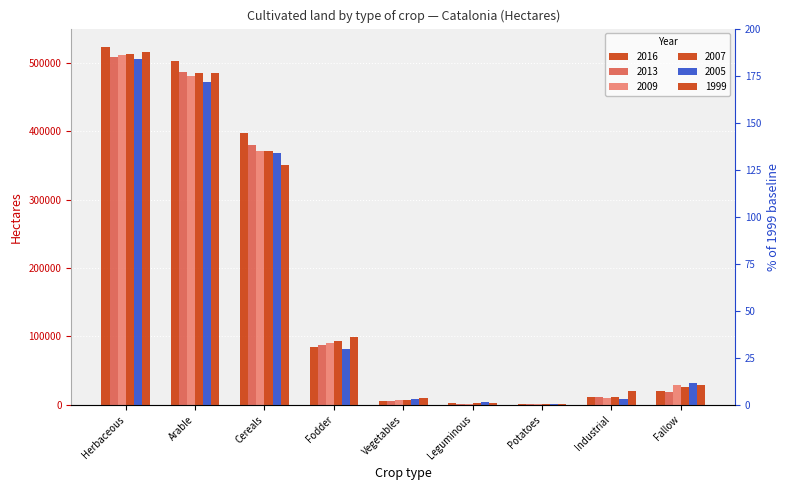

Reading left to right, list all the values displayed in this chart.

2016: 523896	502042	397215	84263	6181	2025	806	11552	20821
2013: 507866	487256	380648	86934	6064	1933	758	10919	19451
2009: 511149	480242	370803	90387	6499	1903	950	9700	29309
2007: 512609	485095	370451	93124	7484	2288	940	10808	25805
2005: 505225	471595	367708	82330	8205	3891	854	8607	32301
1999: 515159	484497	350664	99699	10148	2203	1415	20368	28675